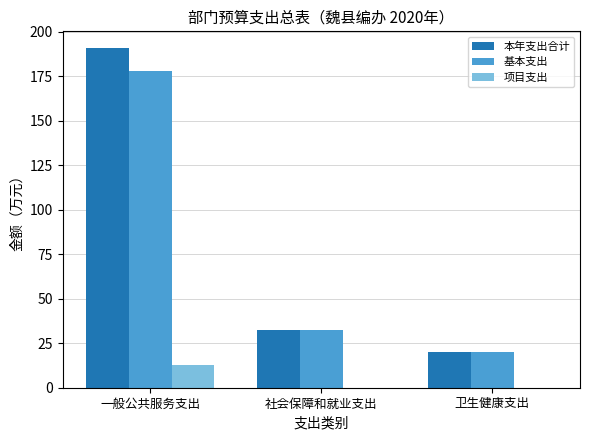

Between 一般公共服务支出 and 卫生健康支出, which series saw the biggest shift?

本年支出合计